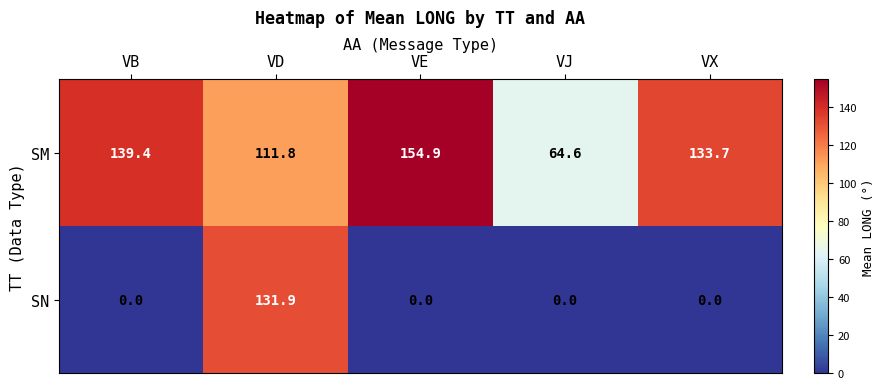

Reading left to right, transcribe all the data shown in this chart.

SM: VB=139.4	VD=111.8	VE=154.9	VJ=64.6	VX=133.7
SN: VB=0.0	VD=131.9	VE=0.0	VJ=0.0	VX=0.0